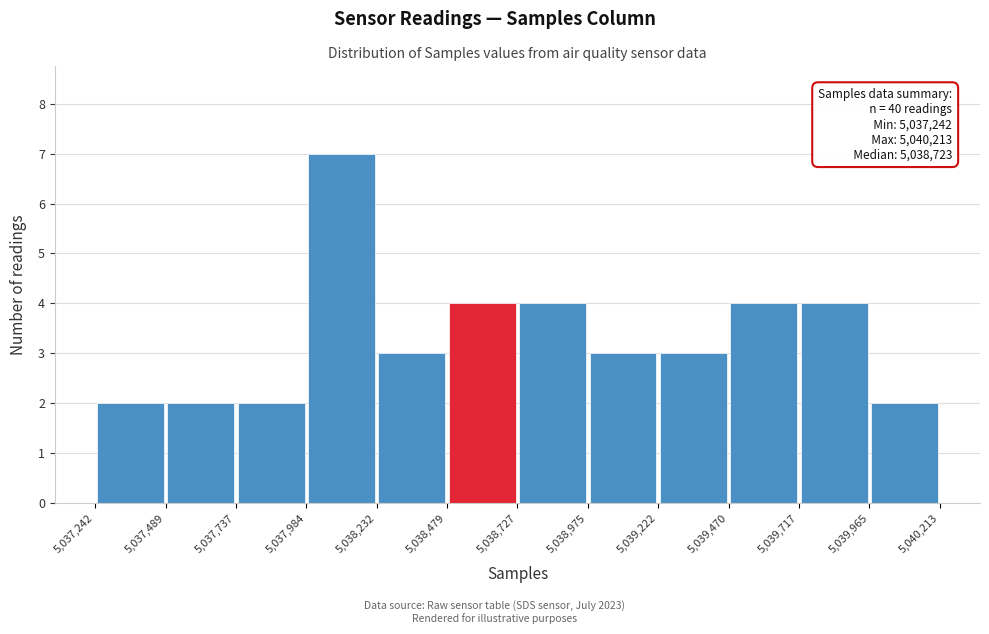

Which range on the x-axis has the tallest bar?

5,037,984 to 5,038,232